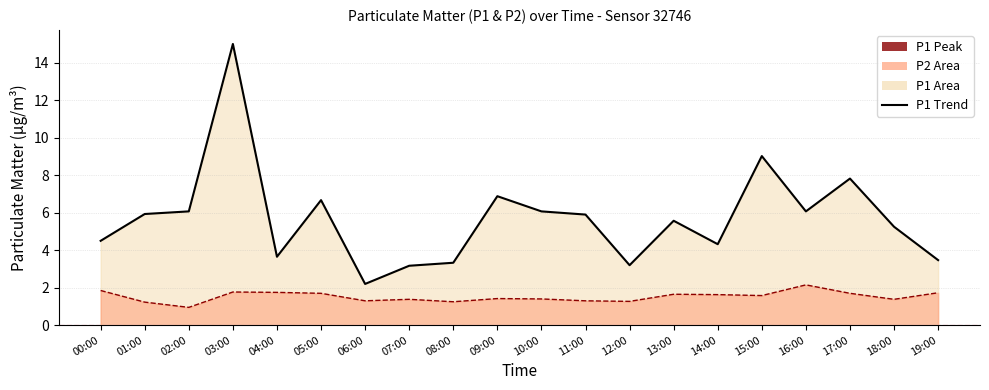

Which series has the largest range (max minus min)?

P1 line